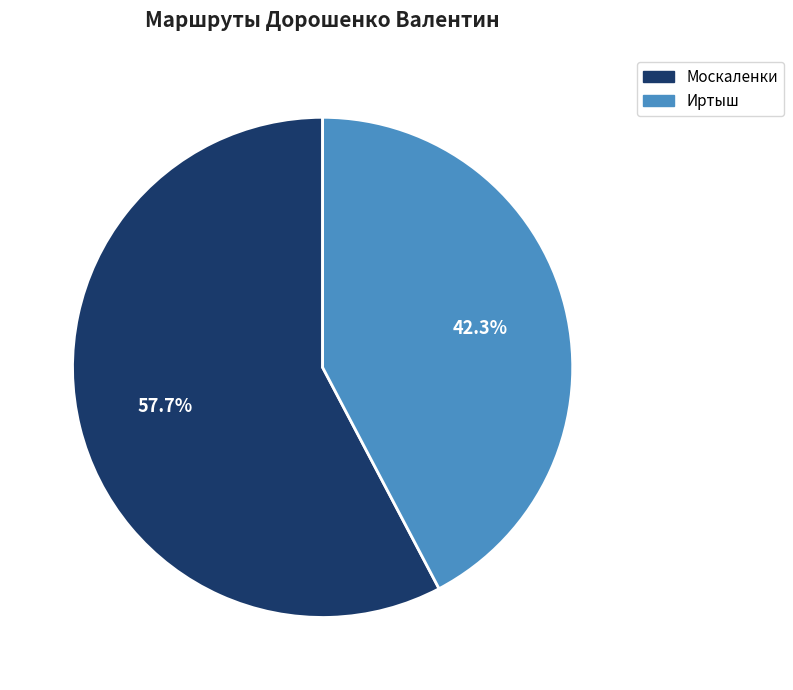

What is the smallest slice in the pie chart?

Иртыш